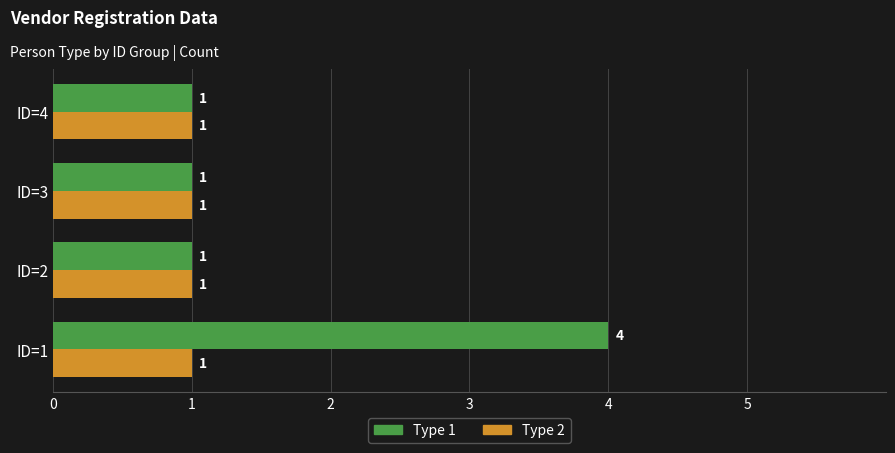

Rank the series by their average value, from lowest to highest.

Type 2, Type 1